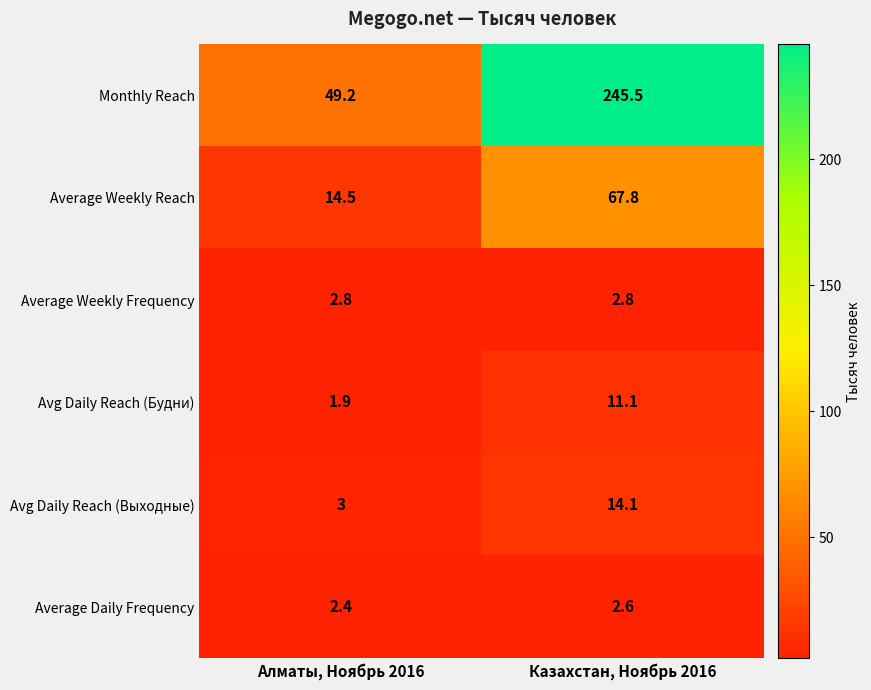

Is it true that Avg Daily Reach (Будни) equals 15.3 at Казахстан, Ноябрь 2016?

False